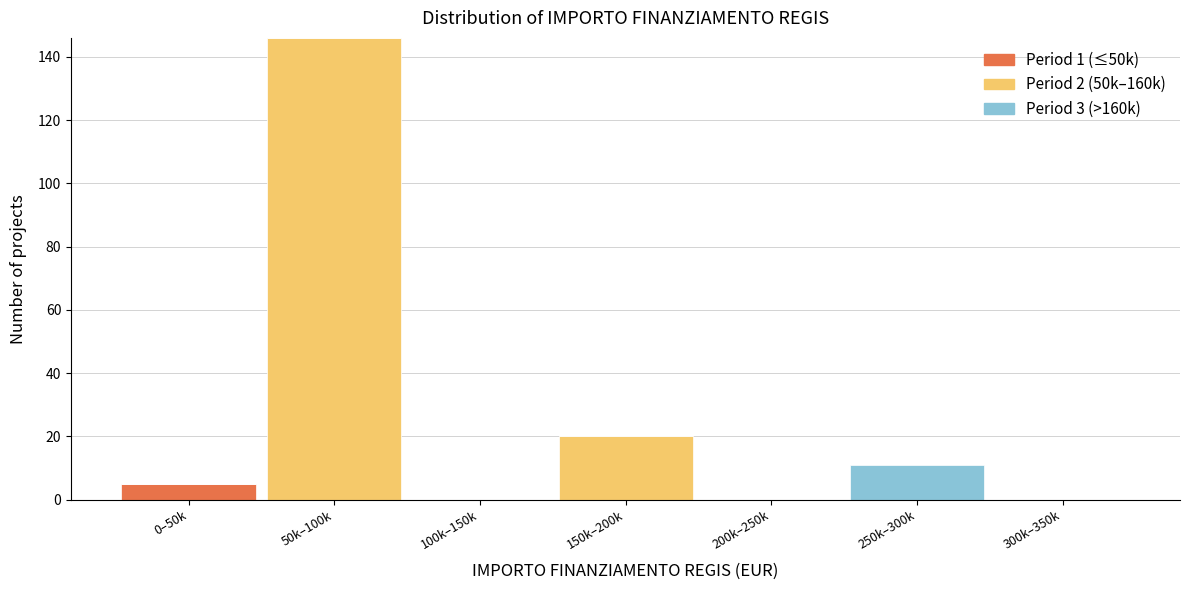

At which category is the sum across all series the highest?

50k–100k